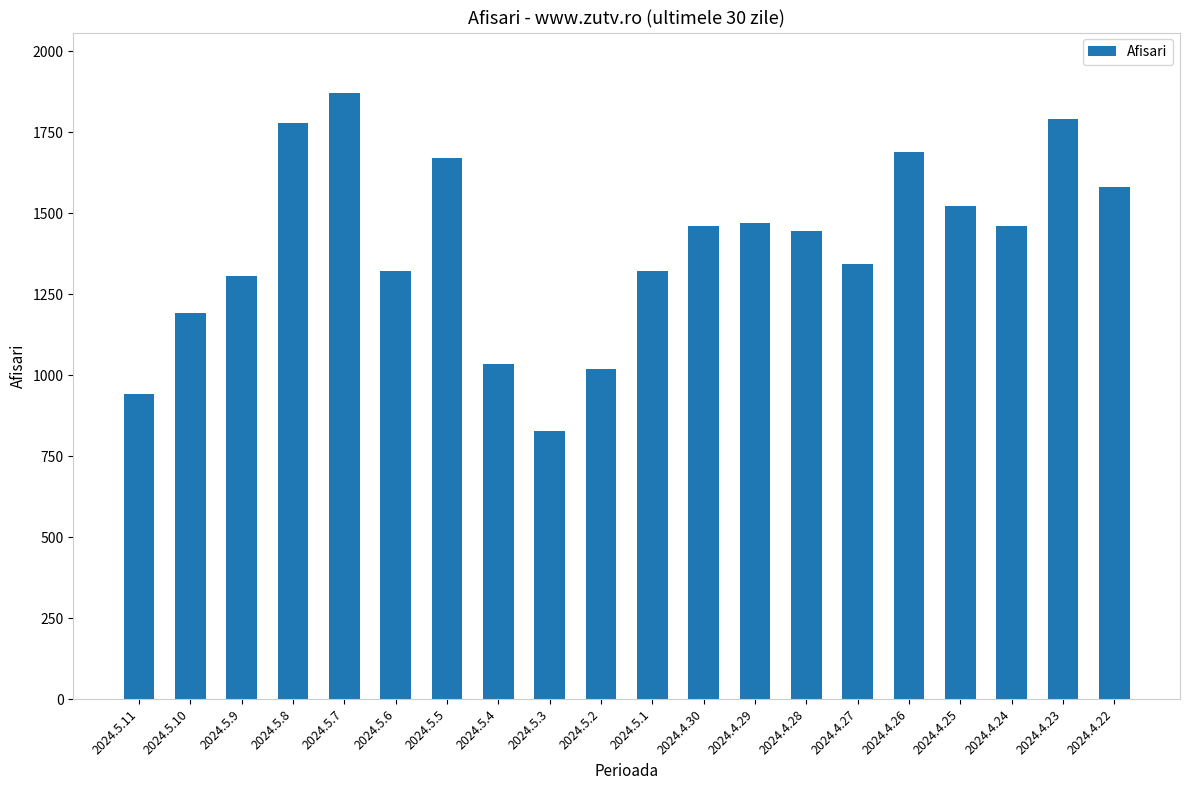

Are the bars horizontal?

No